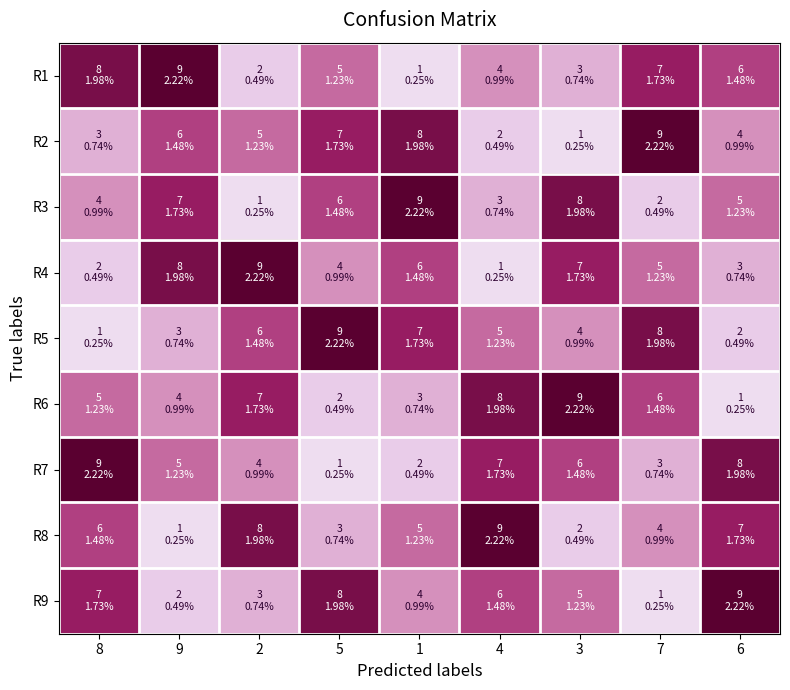

What is the maximum value shown in the chart?

9